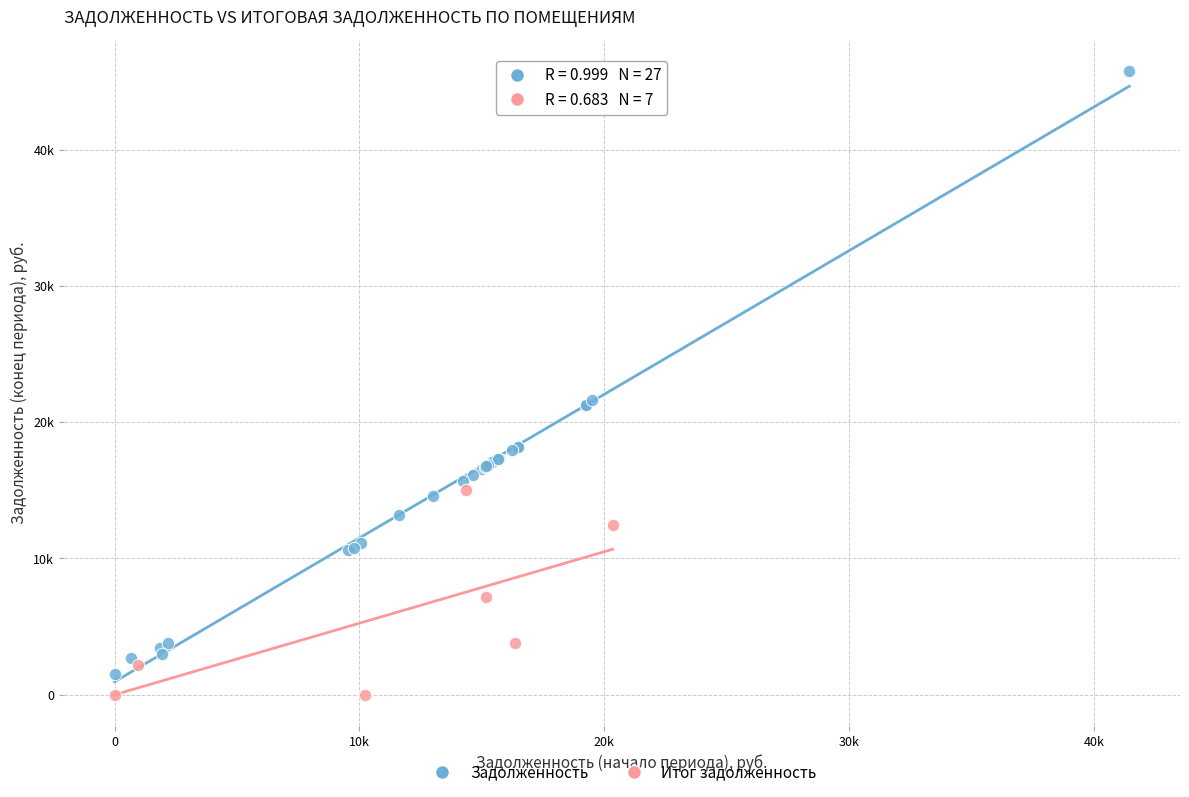

Which series reaches the minimum Y coordinate?

Итог задолженность